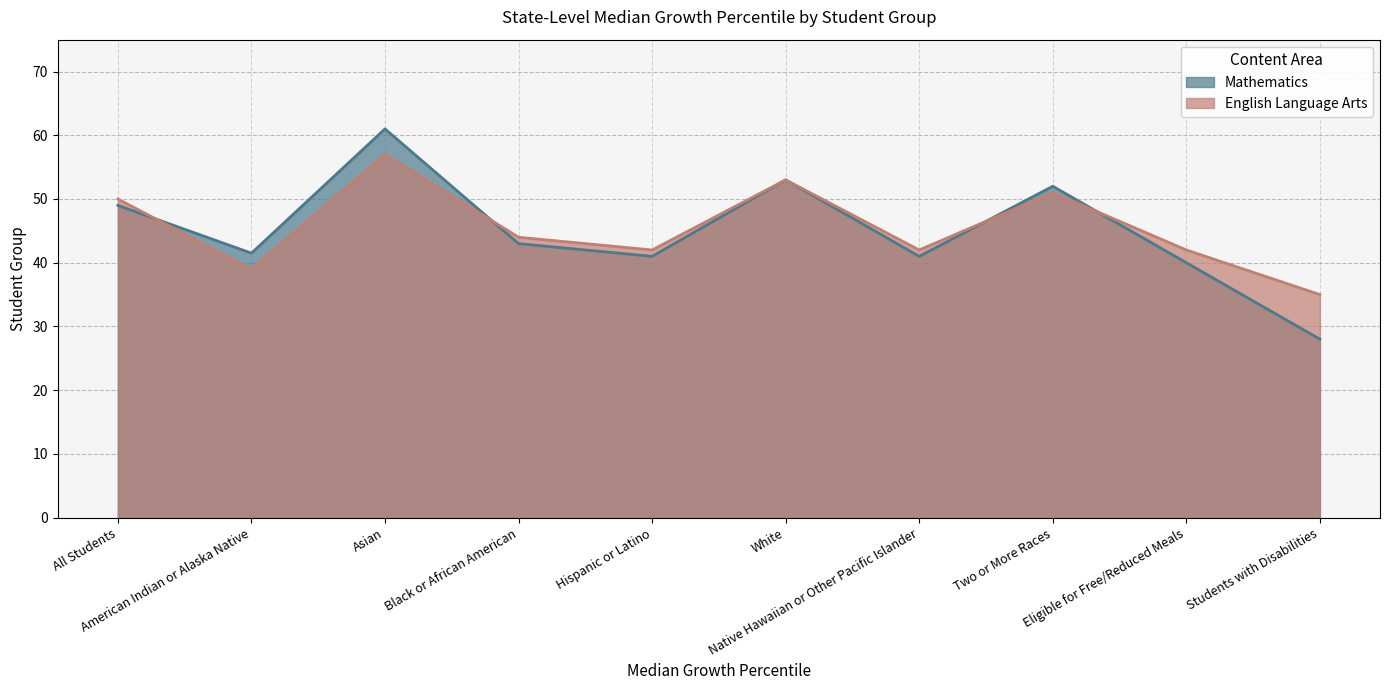

True or false: Mathematics has a value of 53.0 at White.

True